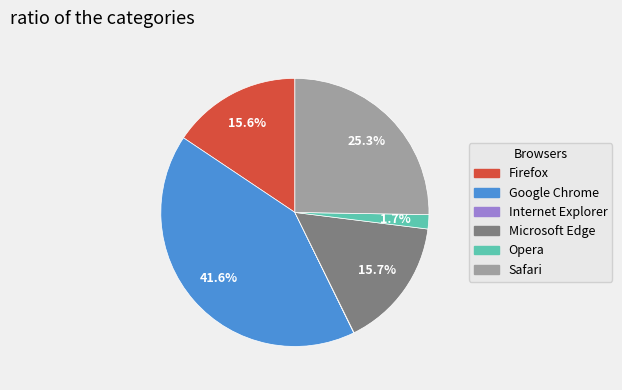

The Safari slice represents 25% of the pie. True or false?

True